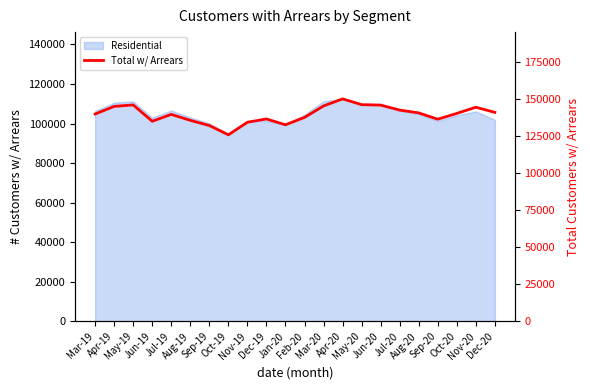

Where is the data nearest to the value 138036?

Feb-20